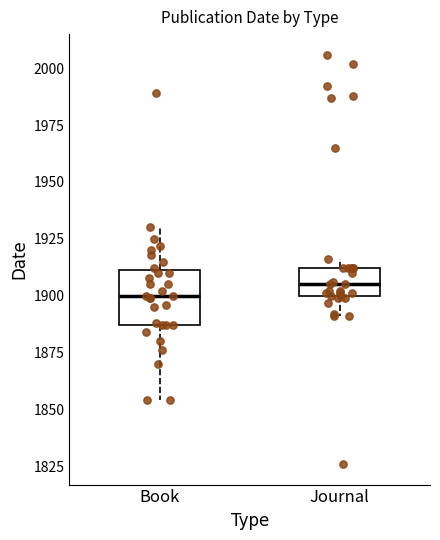

Reading left to right, transcribe this box plot: for each box, give where its median line is, the range the box spans, and where its two whiskers end, as read against the y-axis. The values are not printed on the chart, so give them approximately, as read against the axis.

Book: median 1900, box 1885 to 1910, whiskers 1855 to 1930
Journal: median 1905, box 1900 to 1910, whiskers 1890 to 1915